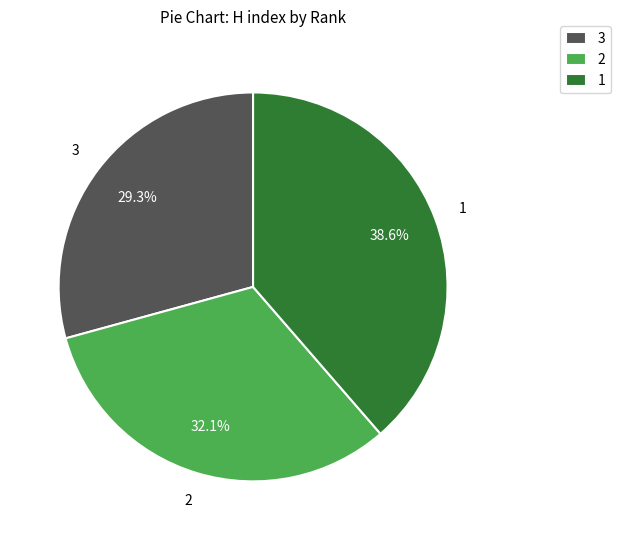

What is the largest slice in the pie chart?

1